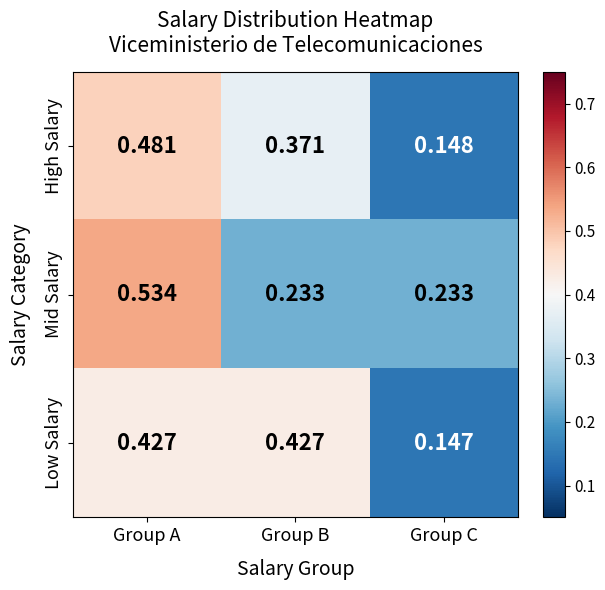

What is the total value across all series at Group A?

1.4